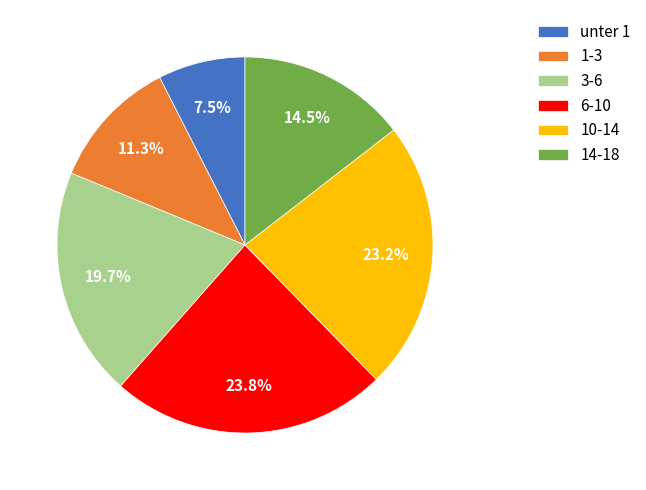

Which category has the smallest portion of the pie?

unter 1